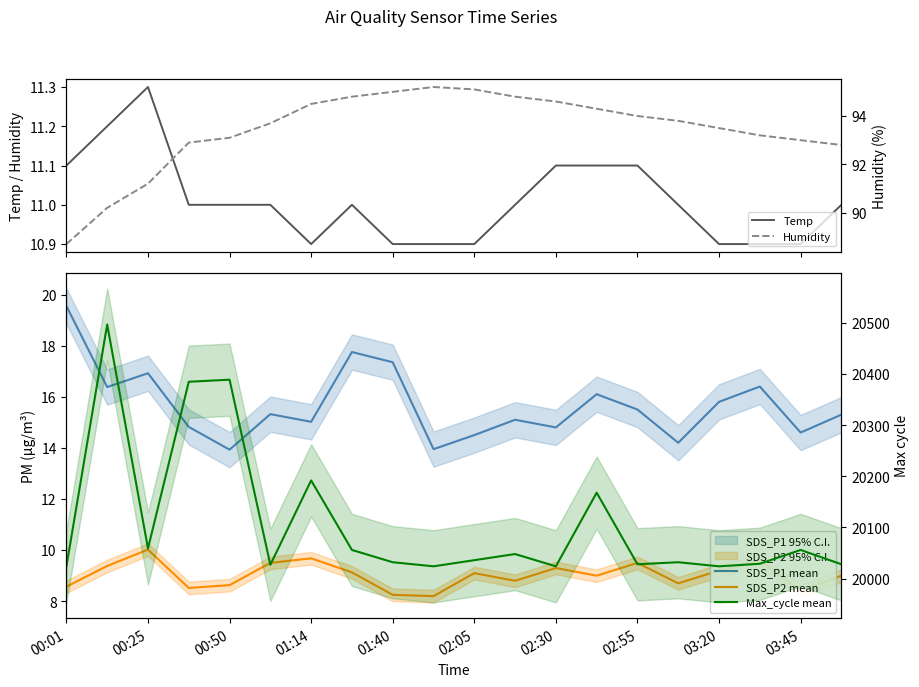

How many categories are shown in the chart?

20